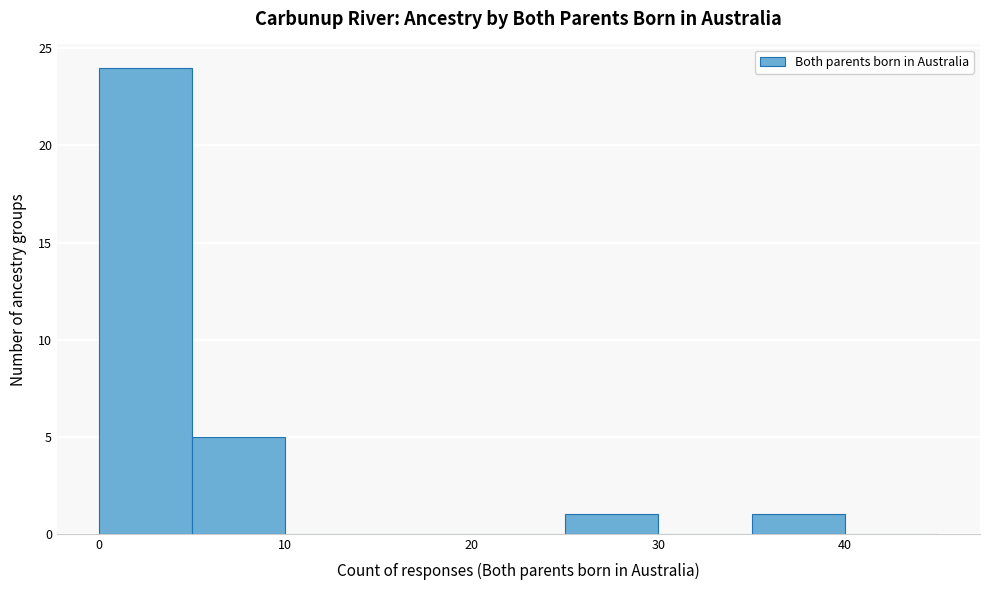

How tall is the bar that spans 35 to 40 on the x-axis? The values are not printed on the chart, so give them approximately, as read against the axis.

1